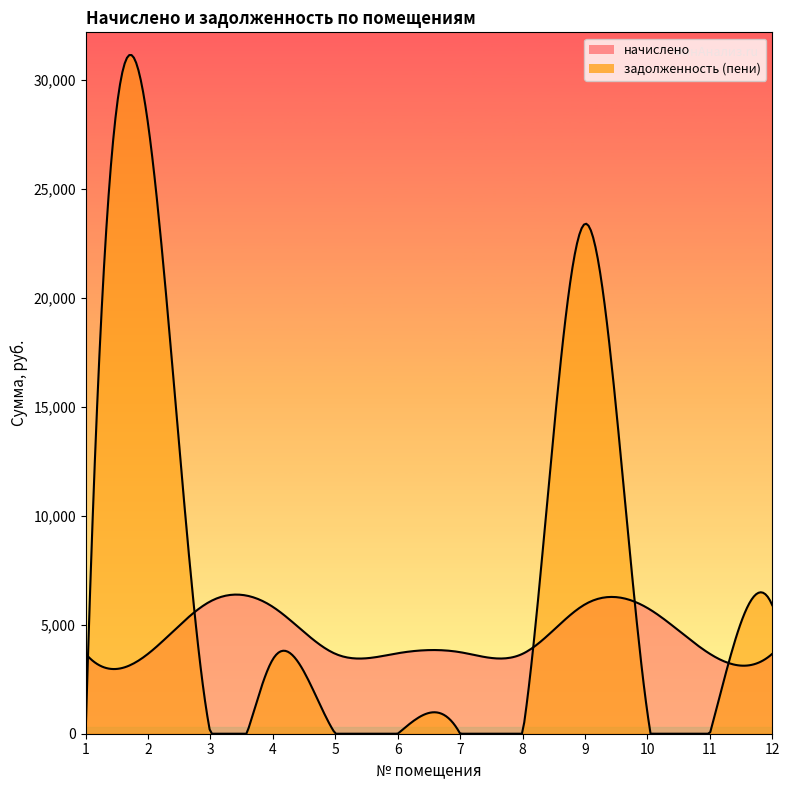

Reading left to right, list all the values displayed in this chart.

начислено: 3668.0	3668.0	6077.5	5820.8	3668.0	3692.9	3742.6	3668.0	5936.8	5771.2	3668.0	3668.0
задолженность (пени): 0.0	27991.7	0.0	3419.9	0.0	0.0	0.0	0.0	23400.8	961.9	0.0	5899.1